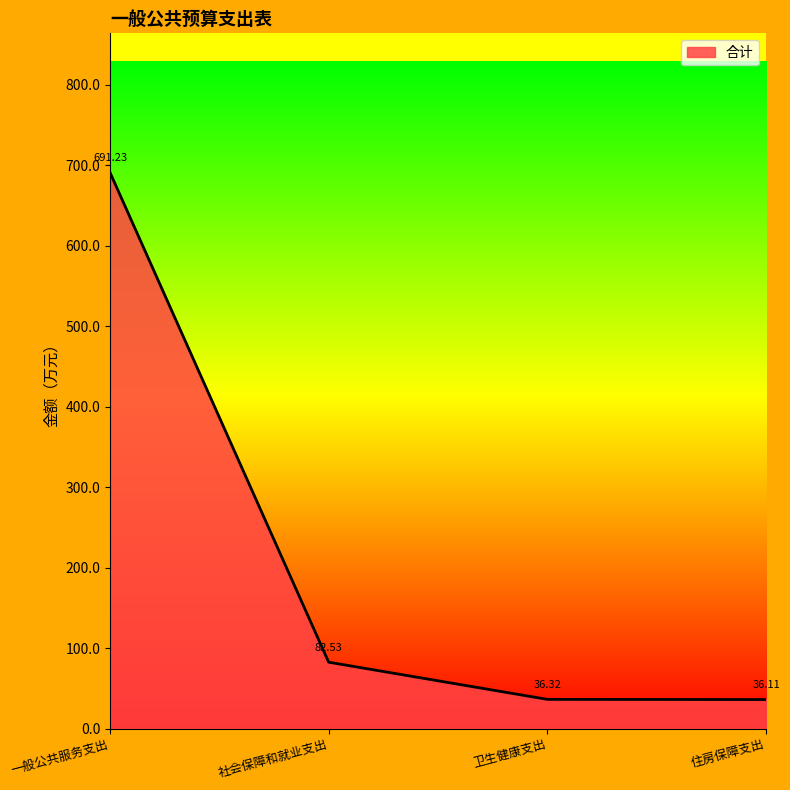

How many distinct data groups are displayed?

1